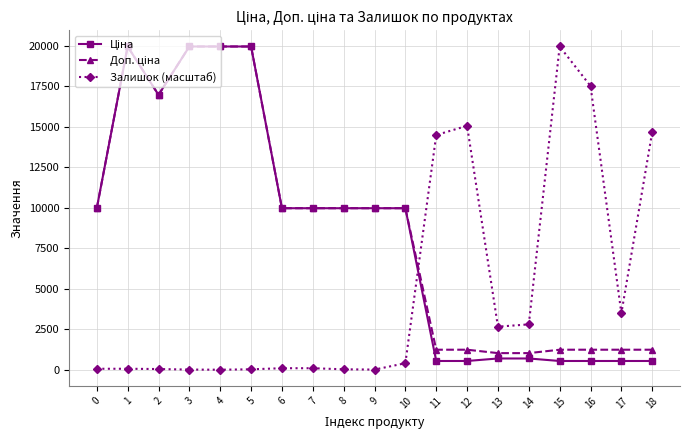

True or false: Залишок (масштаб) has more than 0 interior local peaks.

True